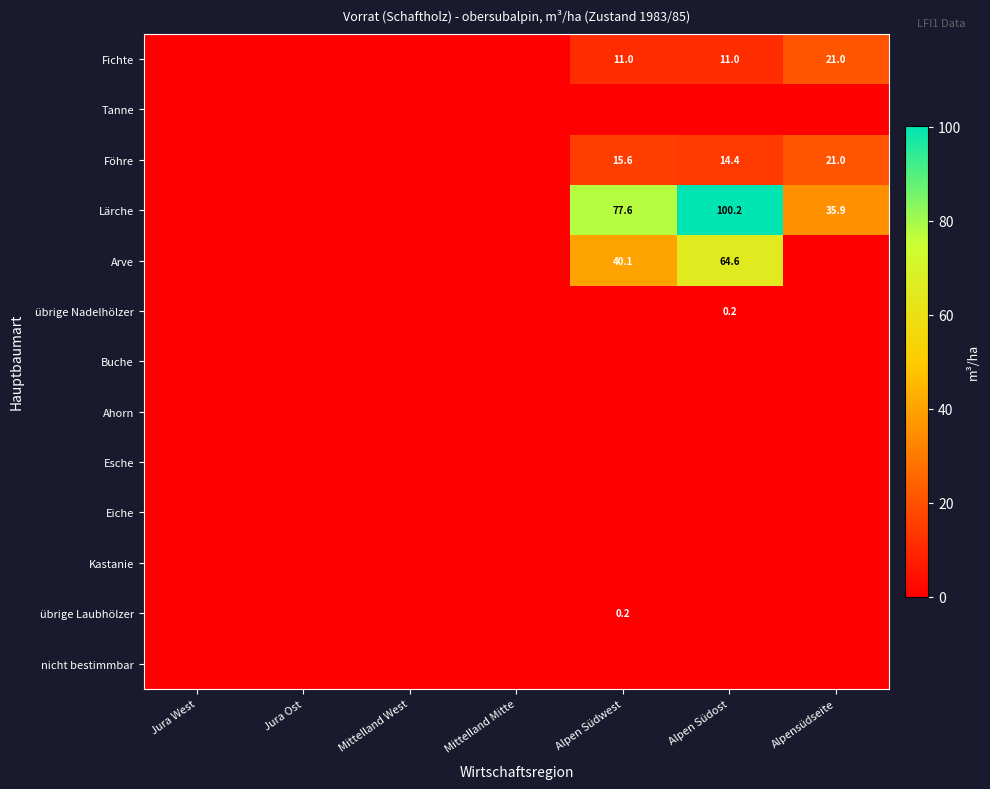

The Lärche series shows 61.5 at Alpensüdseite. True or false?

False